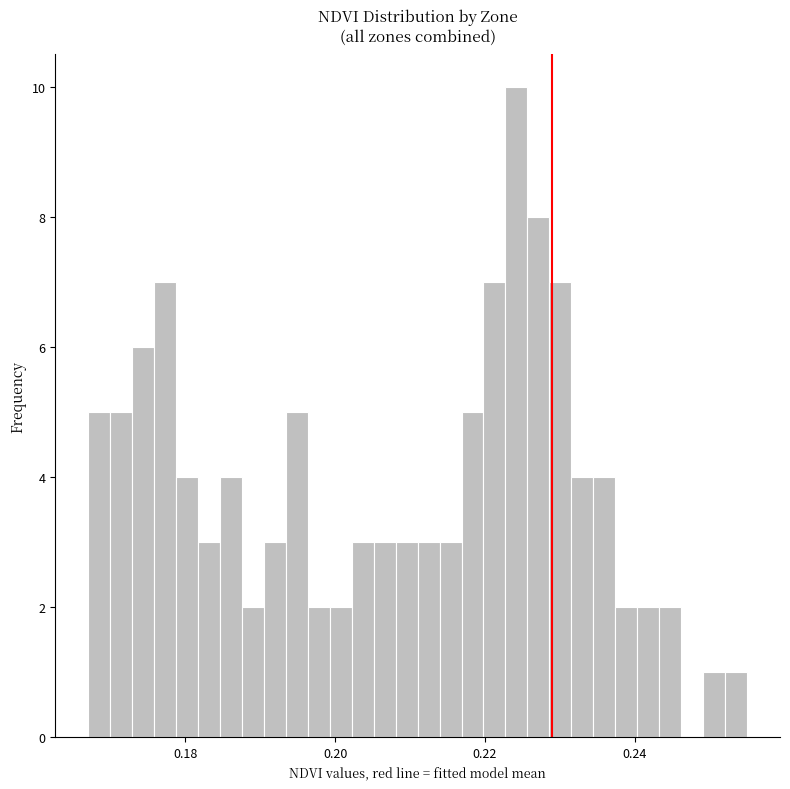

Read against the x-axis, roughly where is the centre of the tallest bar?

0.224